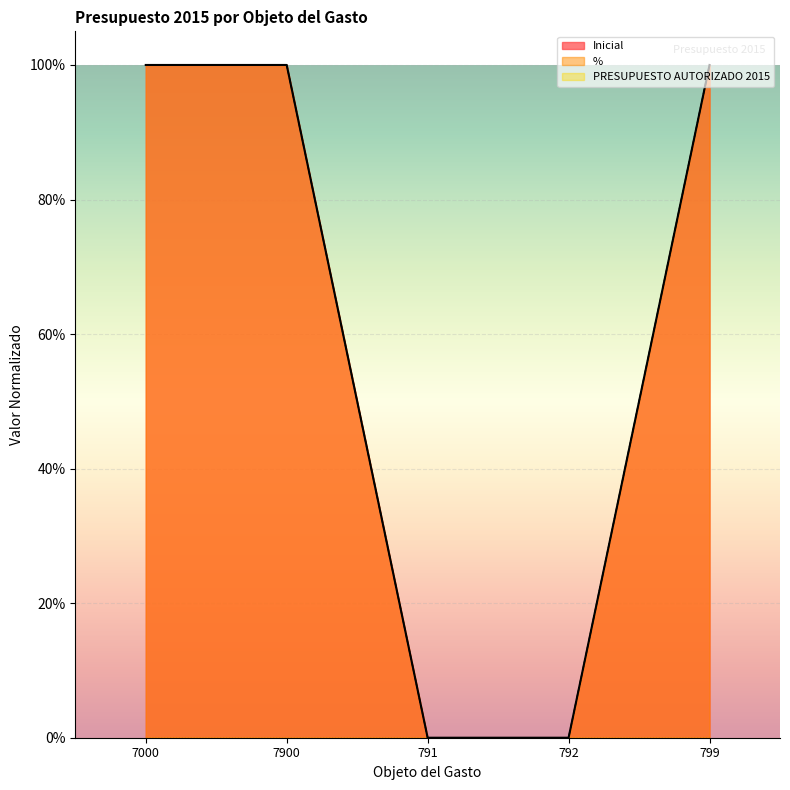

Which category has the highest value in the Inicial series?

799